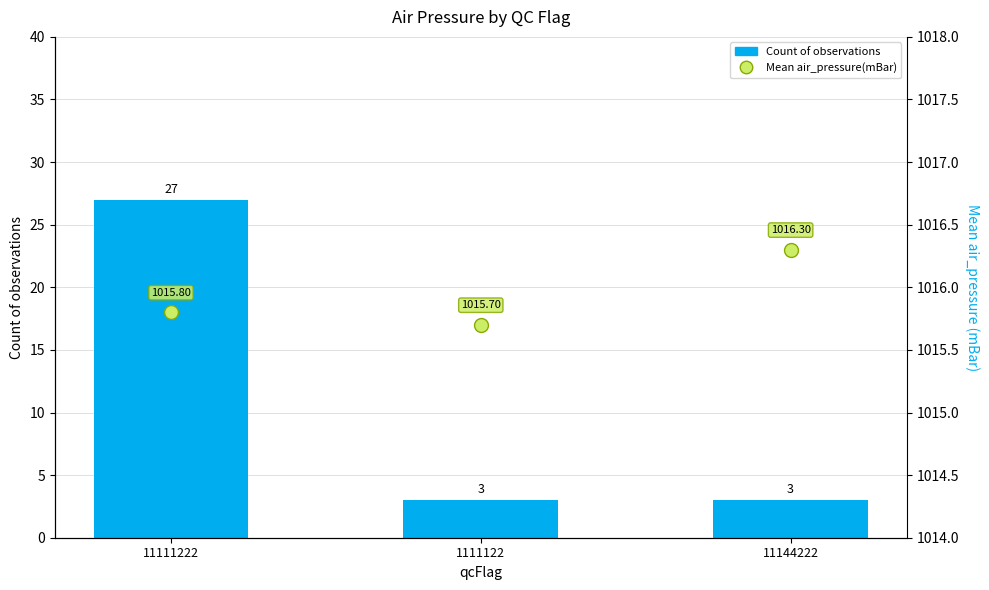

What is the total value across all series at 1111122?

1018.7